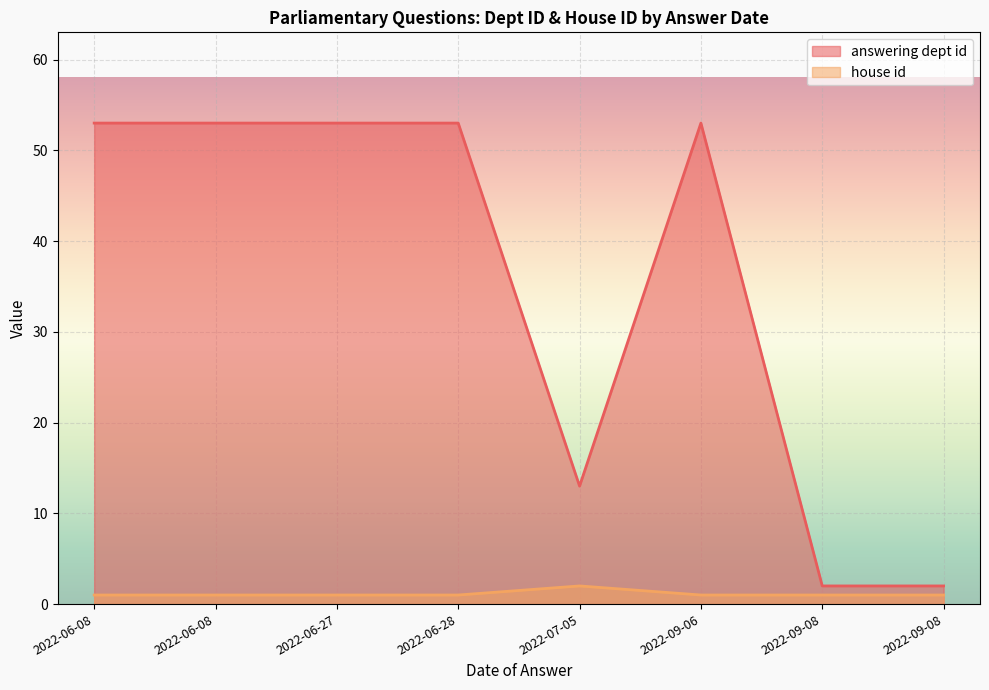

Rank the series at 2022-09-08 from lowest to highest value.

house id, answering dept id